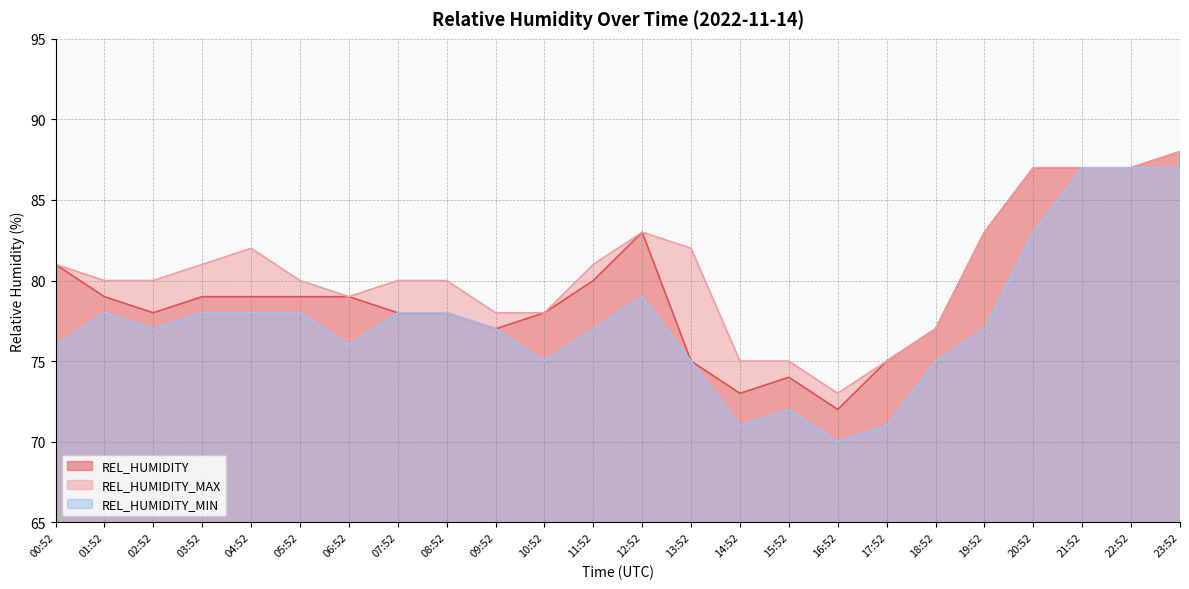

At which label does REL_HUMIDITY_MAX reach its peak?

23:52